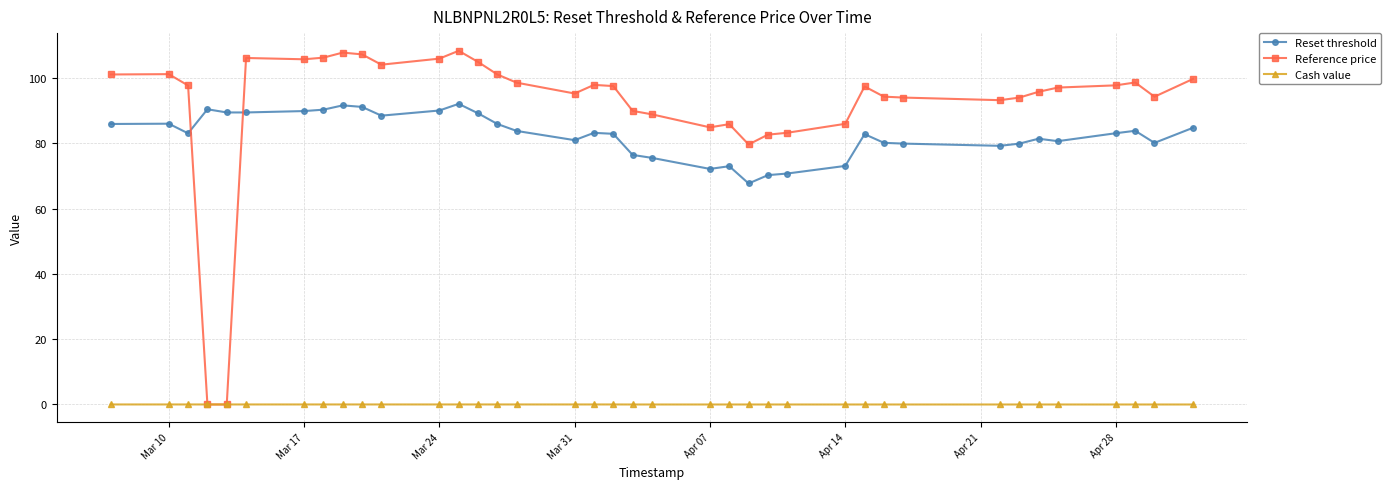

Which series has the largest total across all categories?

Reference price